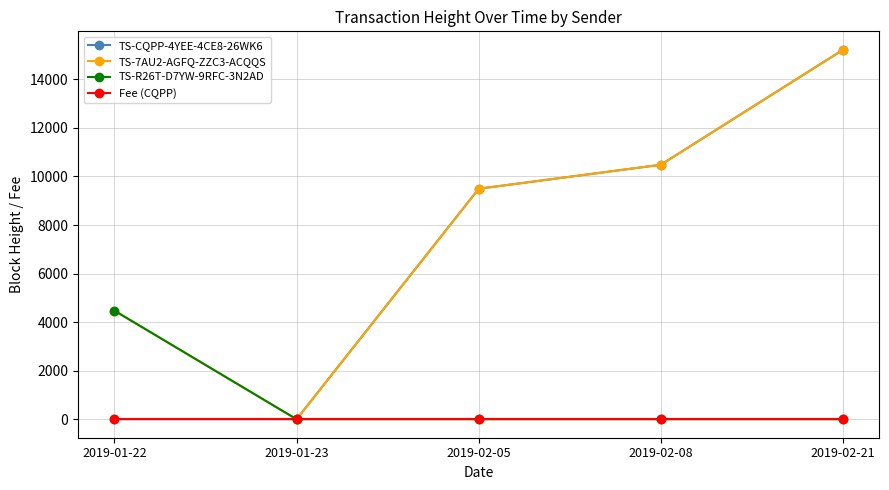

At how many categories does at least one series exceed 4084?

4